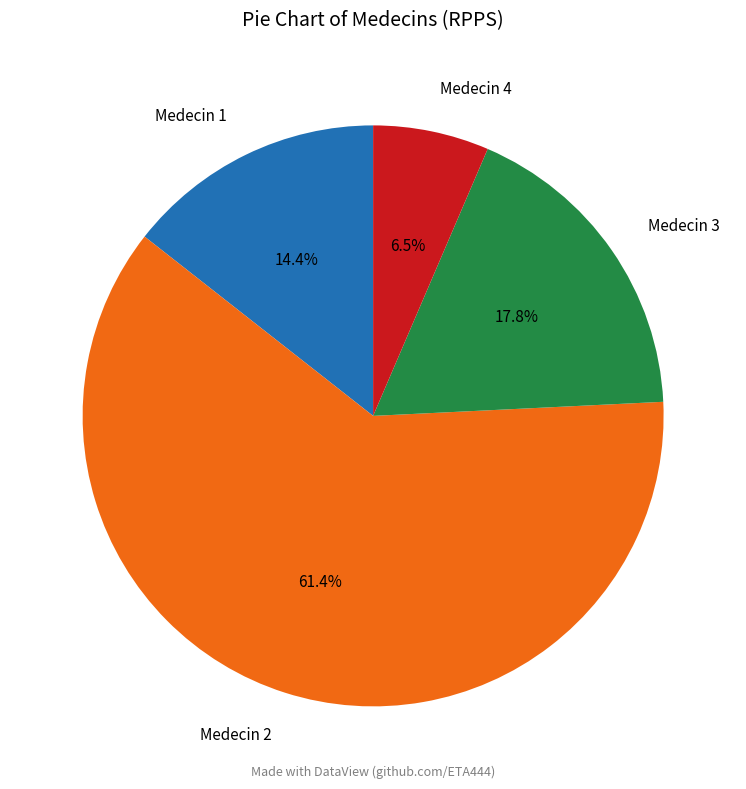

How many slices are in this pie chart?

4